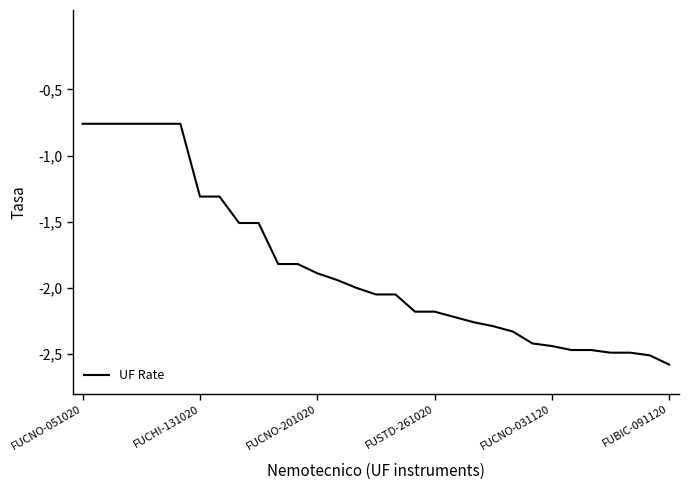

True or false: there are more than 2 points higher than both neighbors.

False